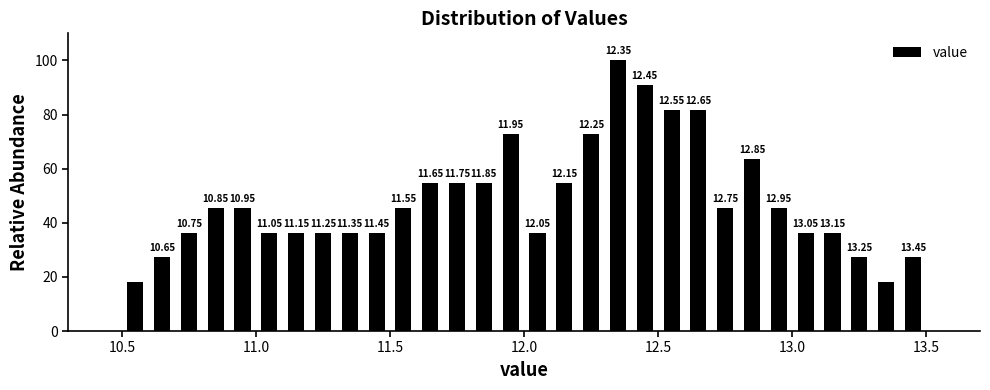

Read against the x-axis, roughly where is the centre of the tallest bar?

12.35